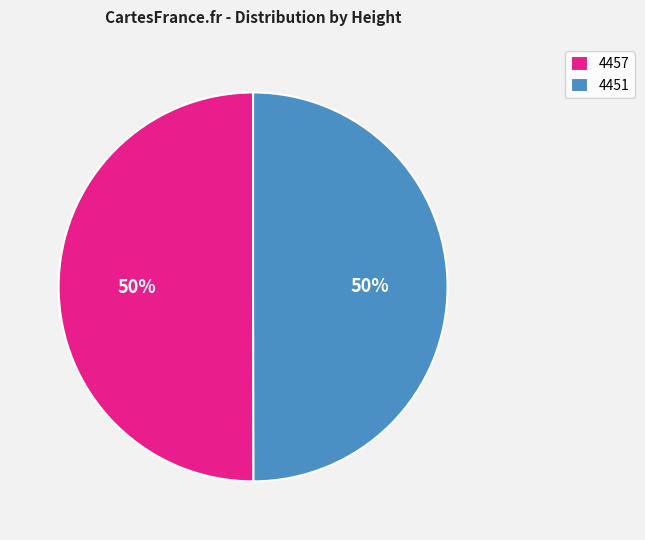

Is it true that 4451 is 57% of the pie?

False